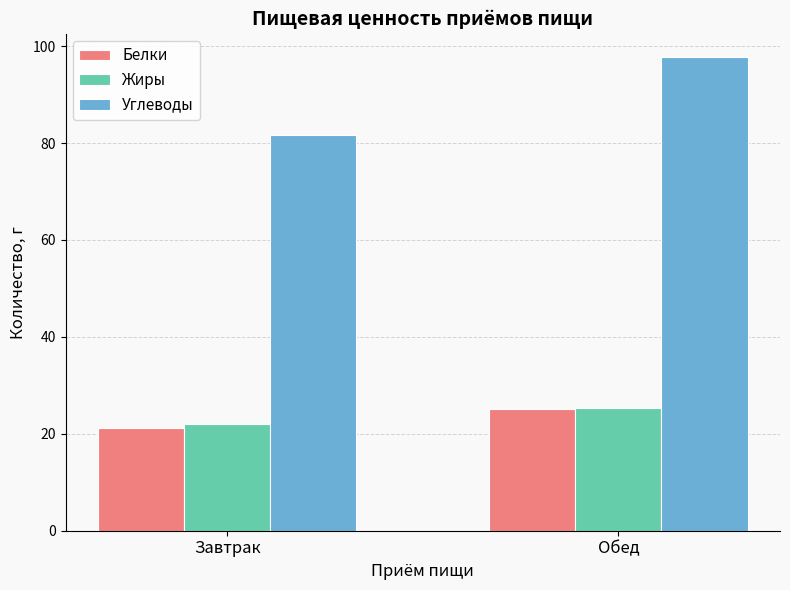

True or false: Углеводы has a value of 81.6 at Завтрак.

True